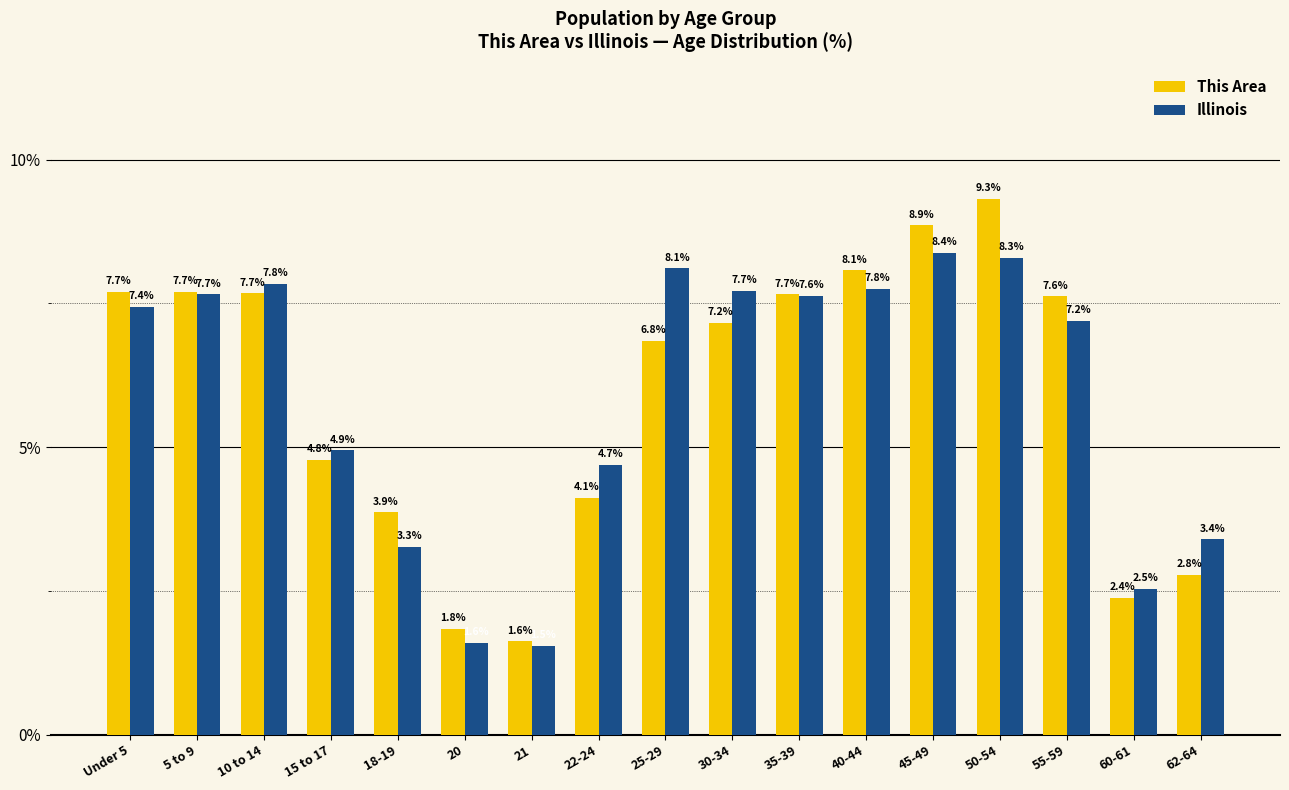

How many groups of bars are there?

17